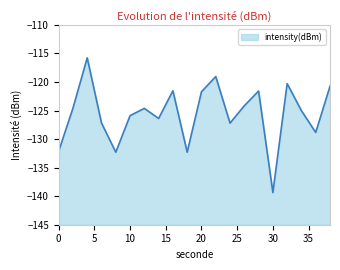

Is it true that the value at 28 is -30.3?

False